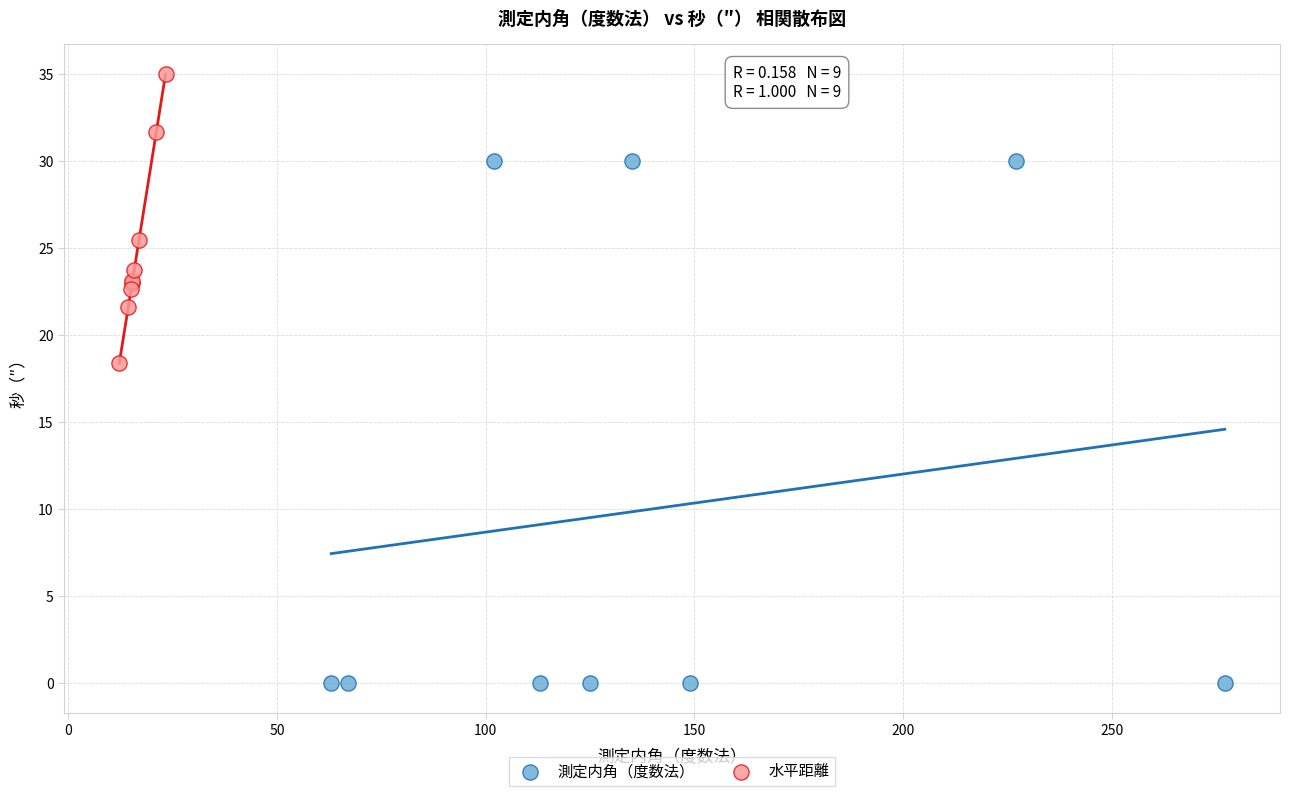

What are all the series names shown in the legend?

測定内角（度数法）, 水平距離